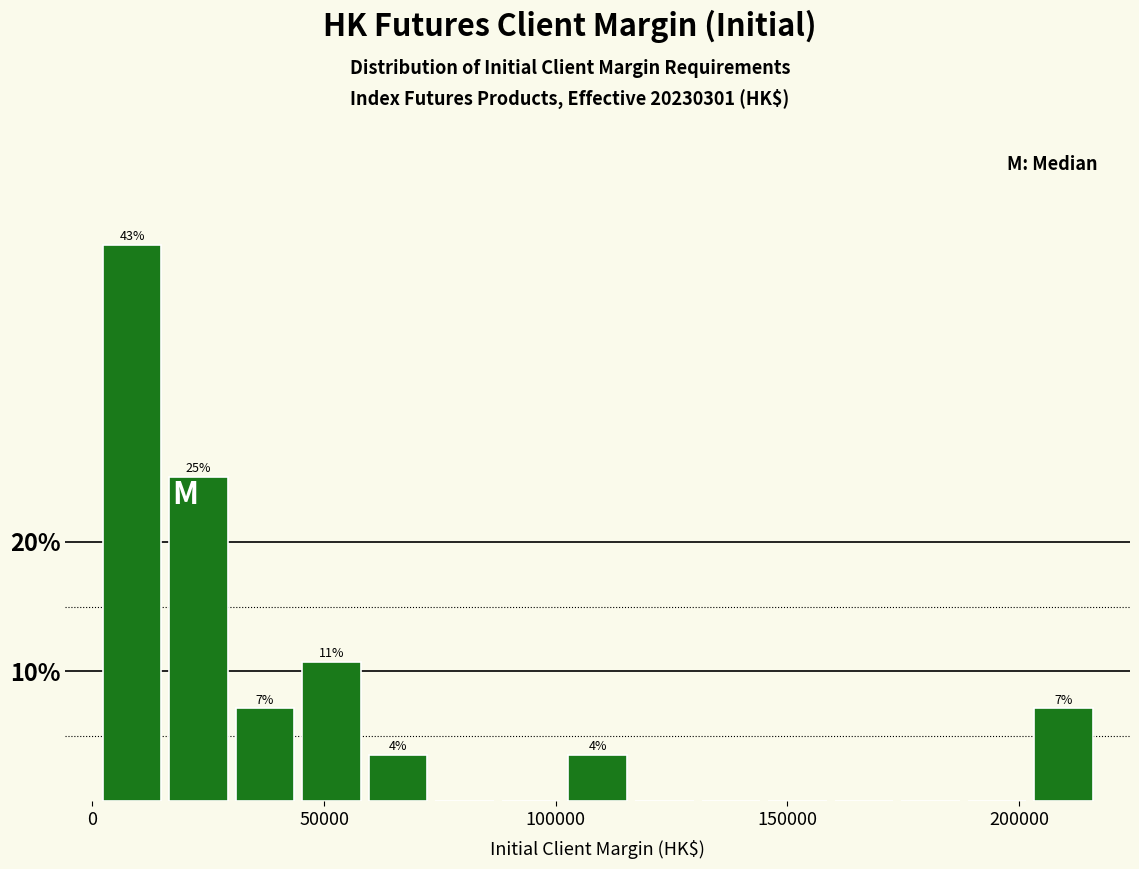

Read against the x-axis, roughly where is the centre of the tallest bar?

10000